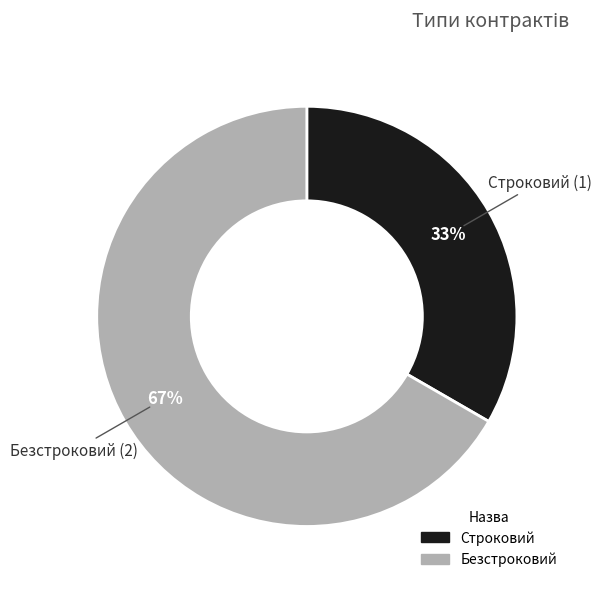

What is the ratio of the value at Строковий to the value at Безстроковий?

0.5